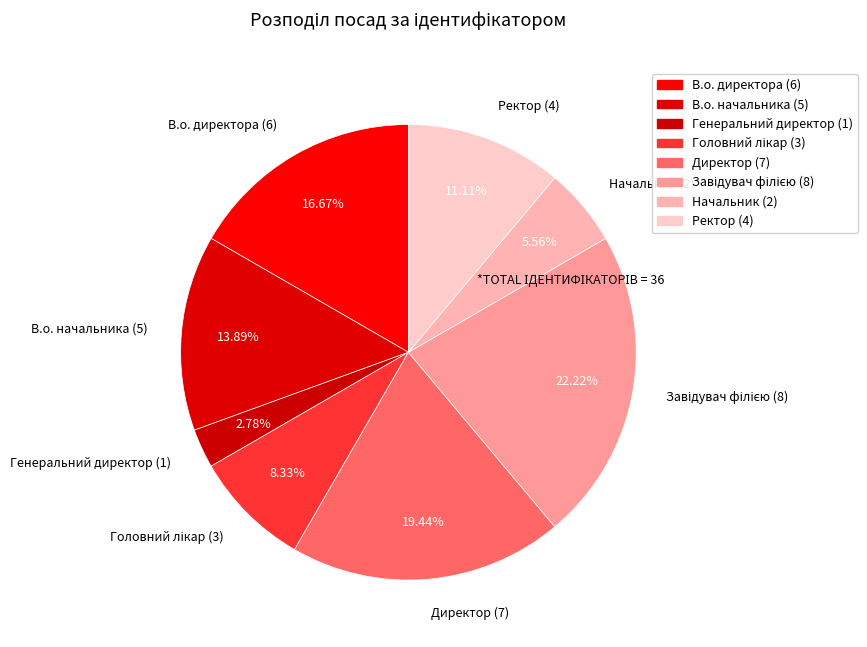

What percentage is the Начальник slice, to the nearest percent?

6%